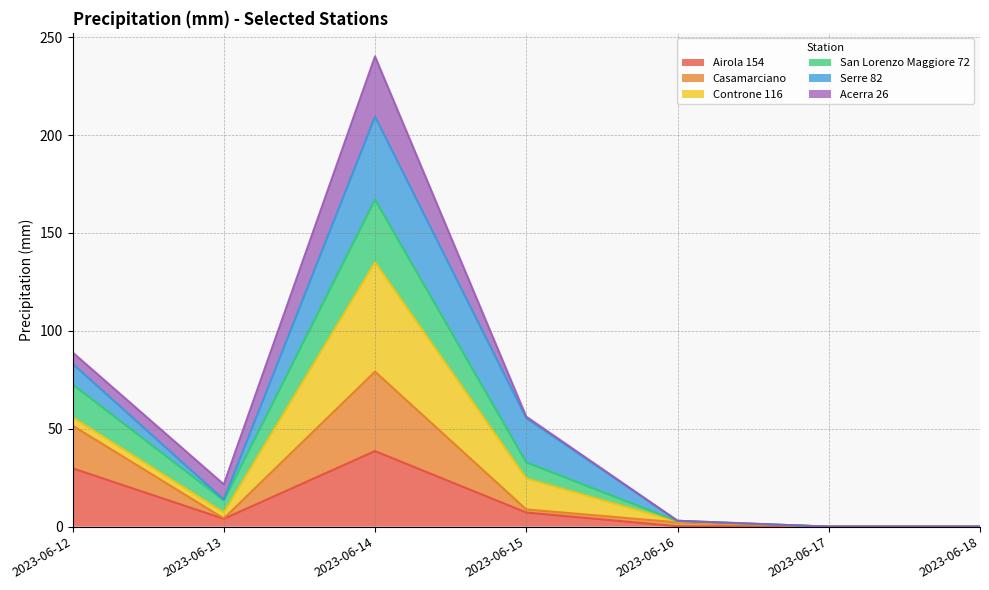

Where does the Airola 154 series first go above 4?

2023-06-12